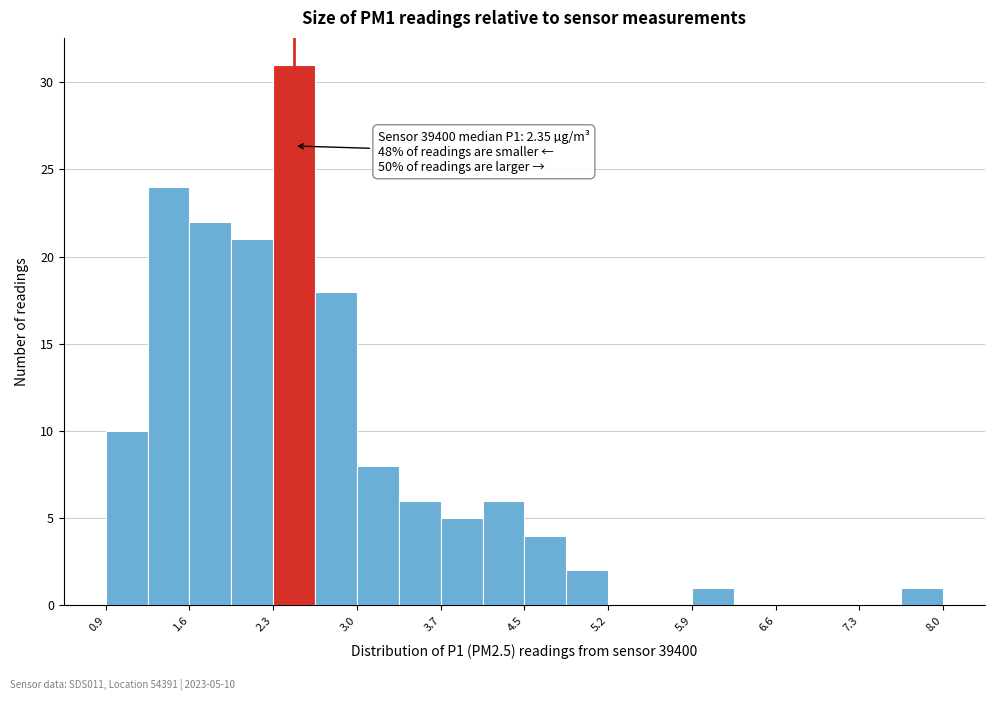

Around what value on the x-axis is the tallest bar? Give the approximate position of its centre, as read against the axis.

2.5